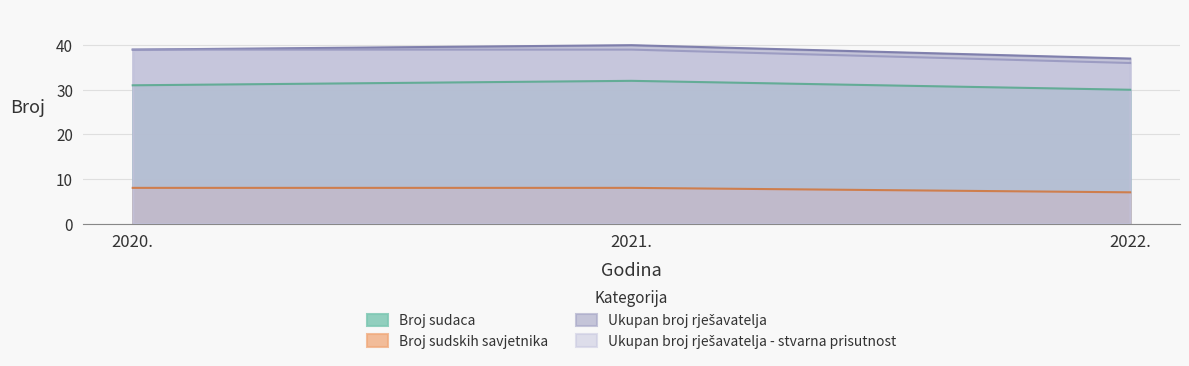

Where is Ukupan broj rješavatelja nearest to the value 38?

2020.